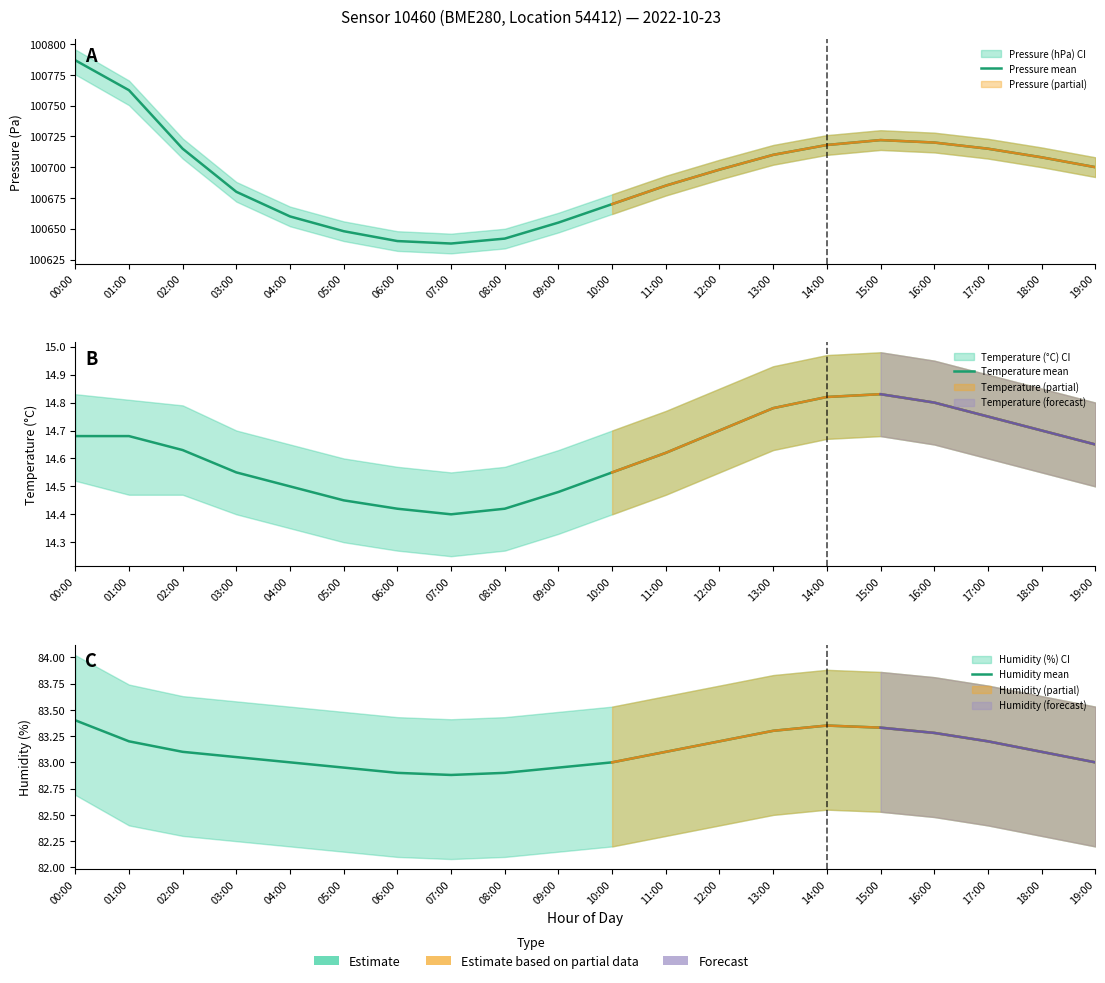

What is the maximum value shown in the chart?

100786.8